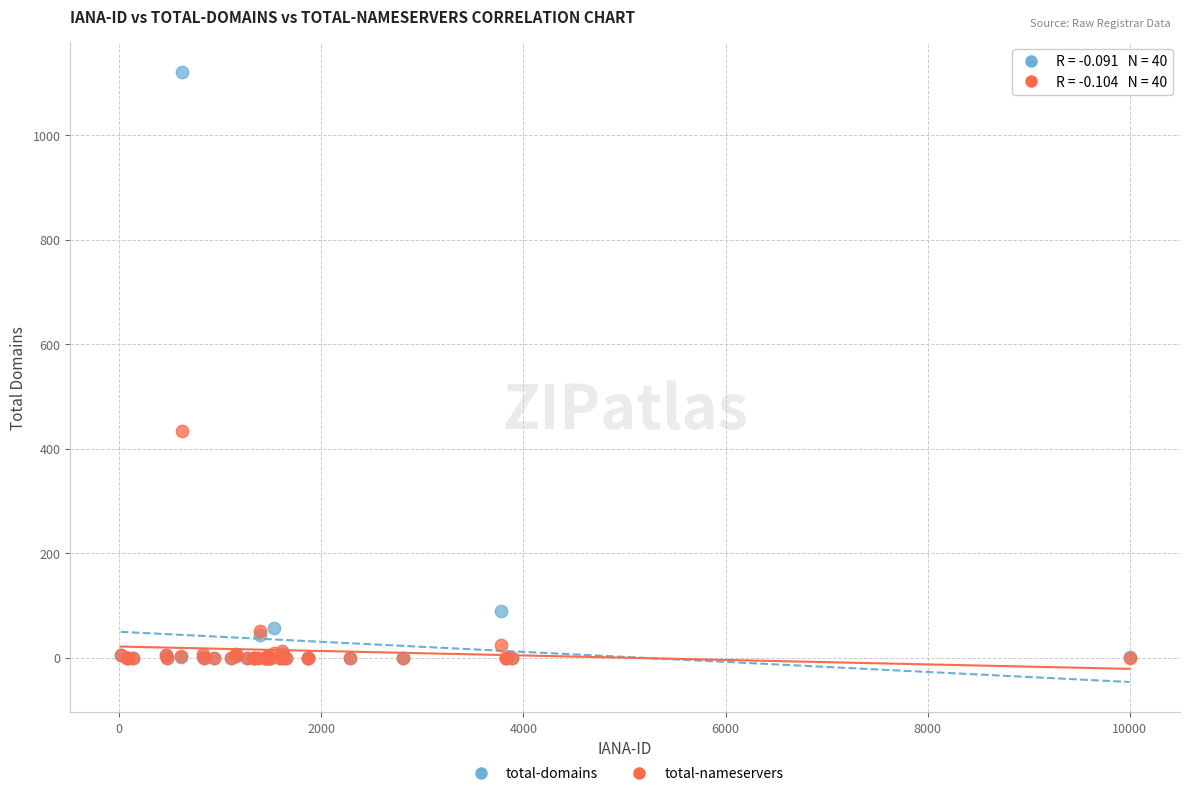

In the total-nameservers series, what Y value is closest to 216?

52